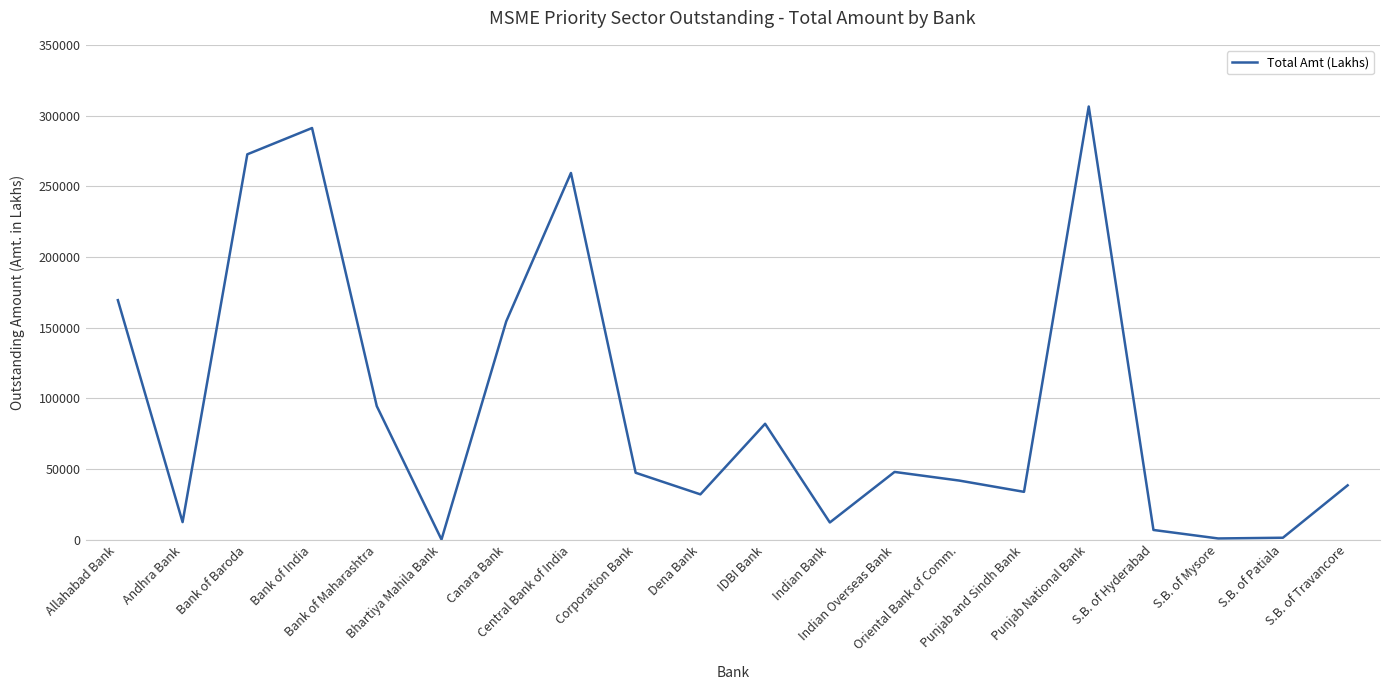

How many lines are shown in the chart?

1